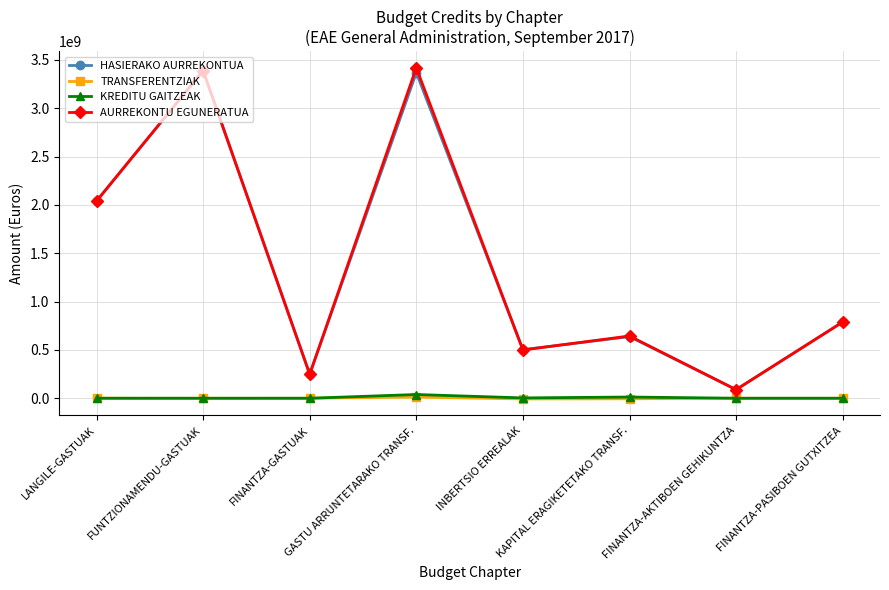

How many distinct data groups are displayed?

4